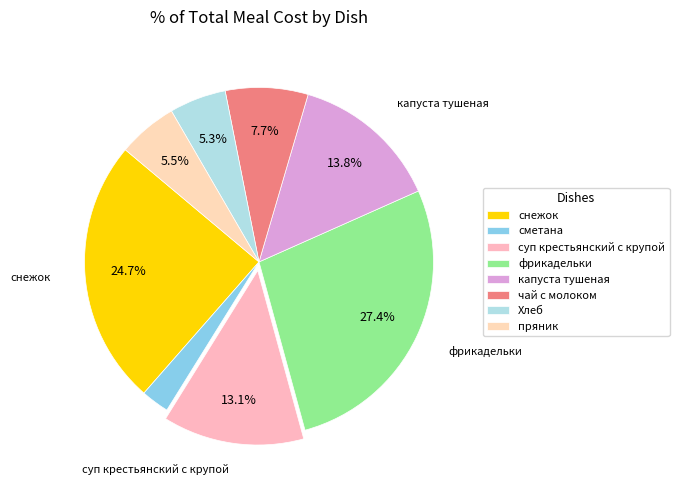

Count the number of slices in the pie.

8